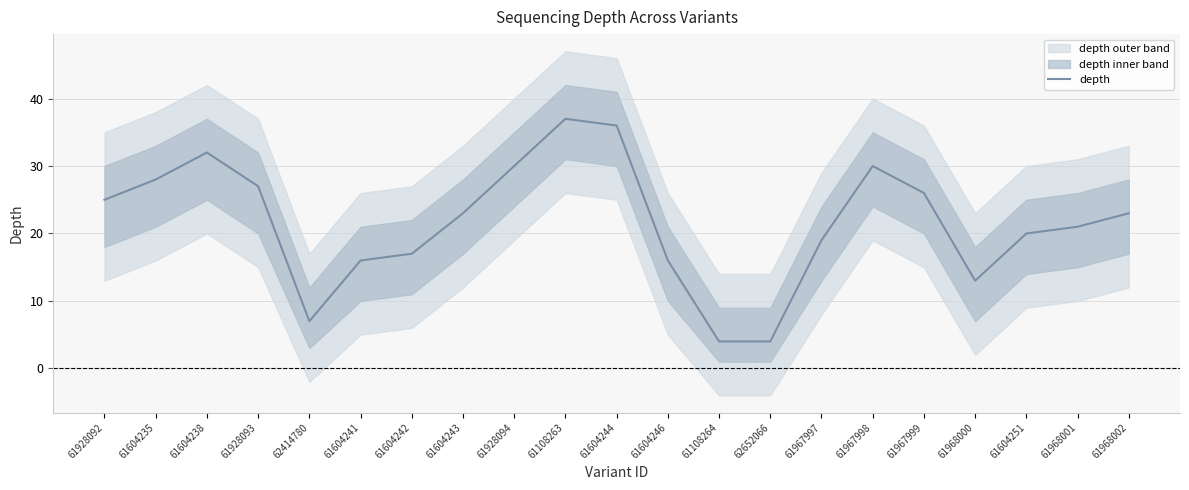

What is the label of the 4th point from the right?

61968000